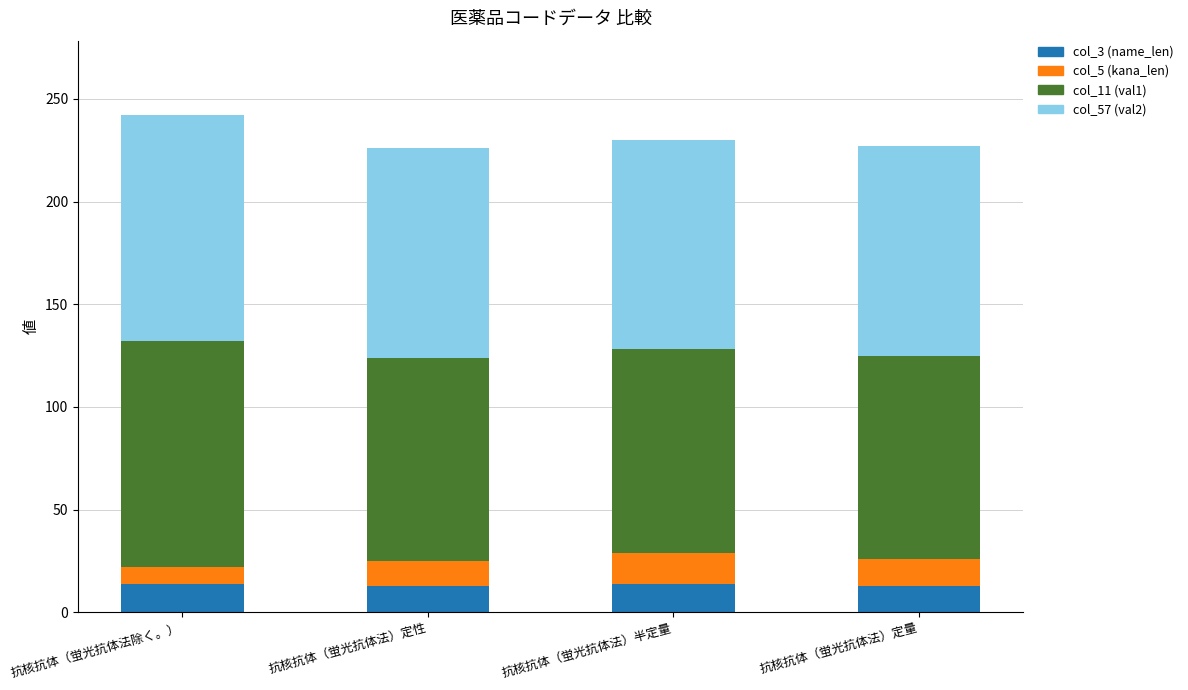

What is the sum of all col_3 (name_len) values?

54